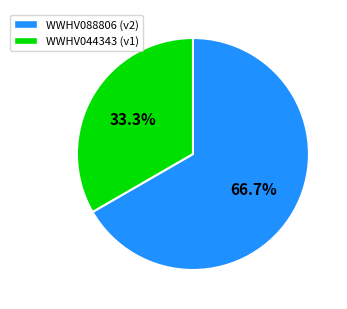

What is the majority slice?

WWHV088806